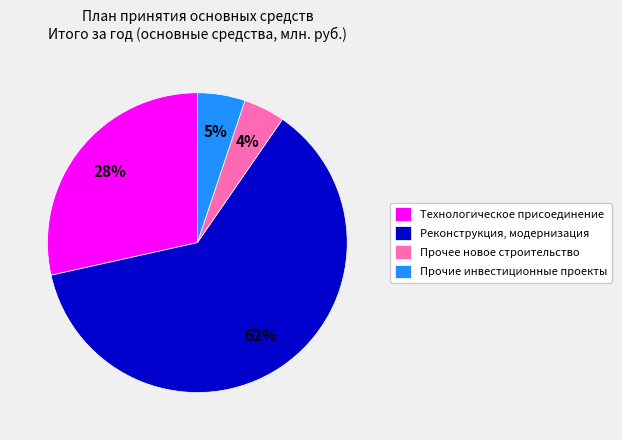

Which category has the biggest portion of the pie?

Реконструкция, модернизация